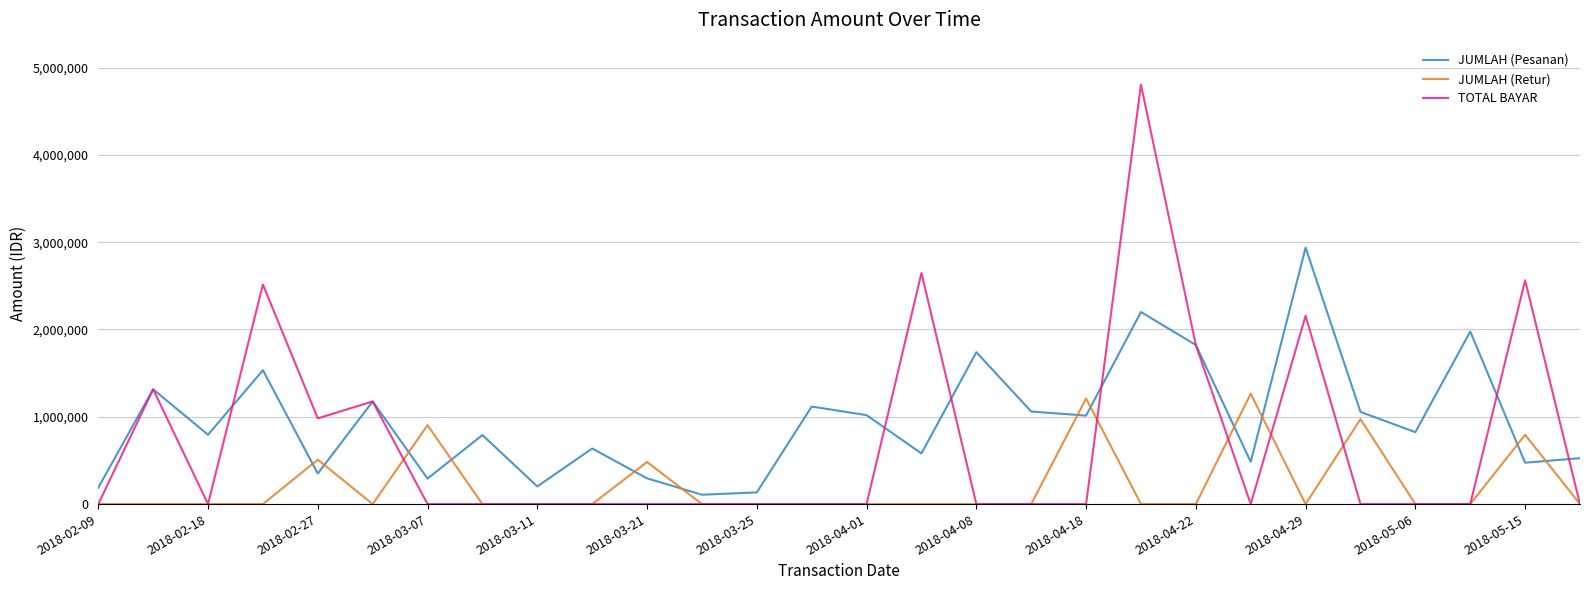

Which series has the largest total across all categories?

JUMLAH (Pesanan)